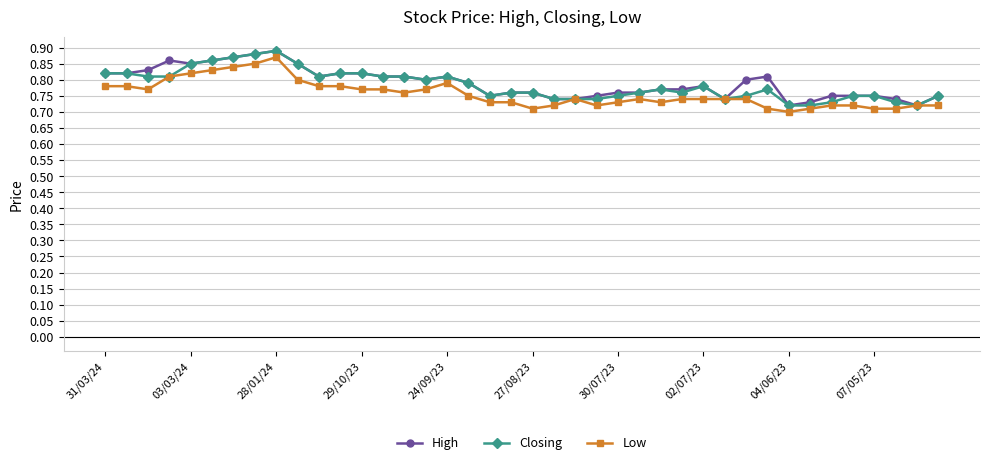

Count the Closing values in the range 0 to 1.

40